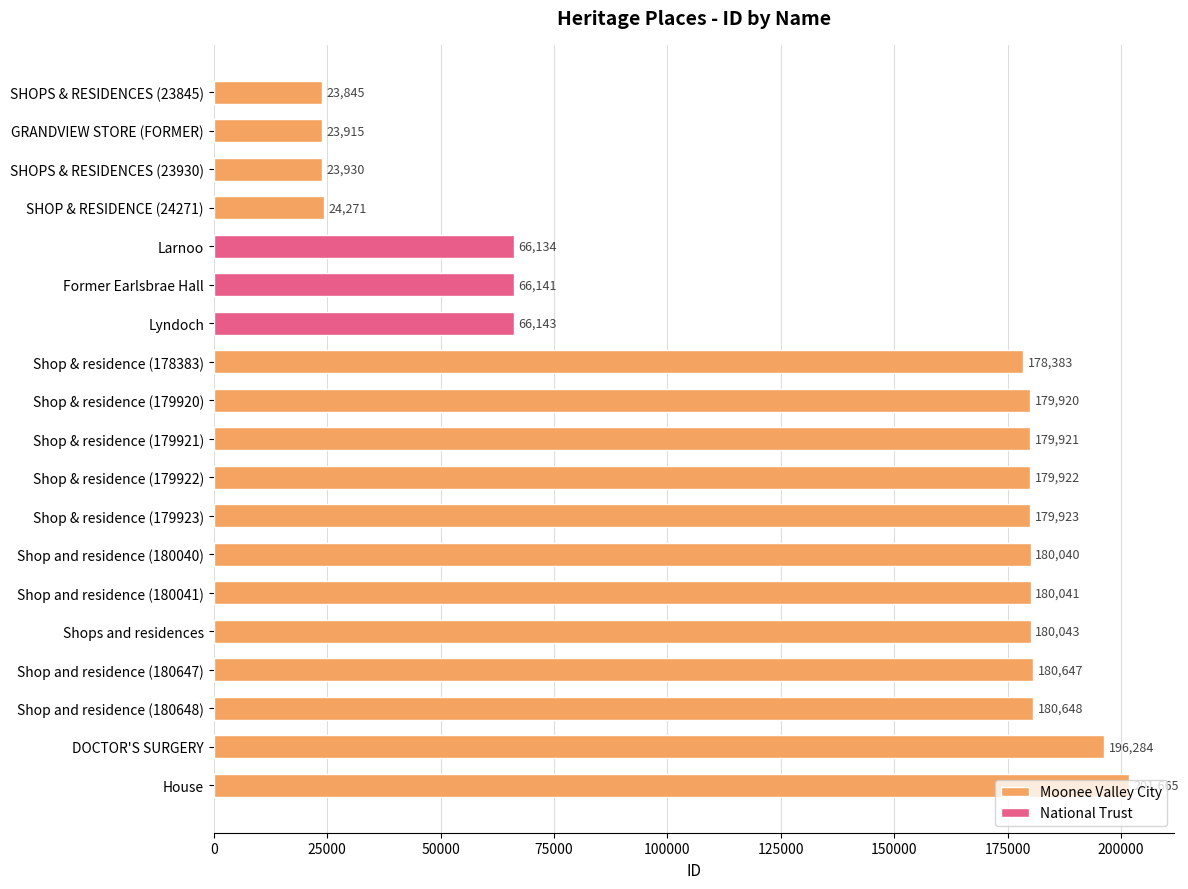

How many values exceed 179921?

9